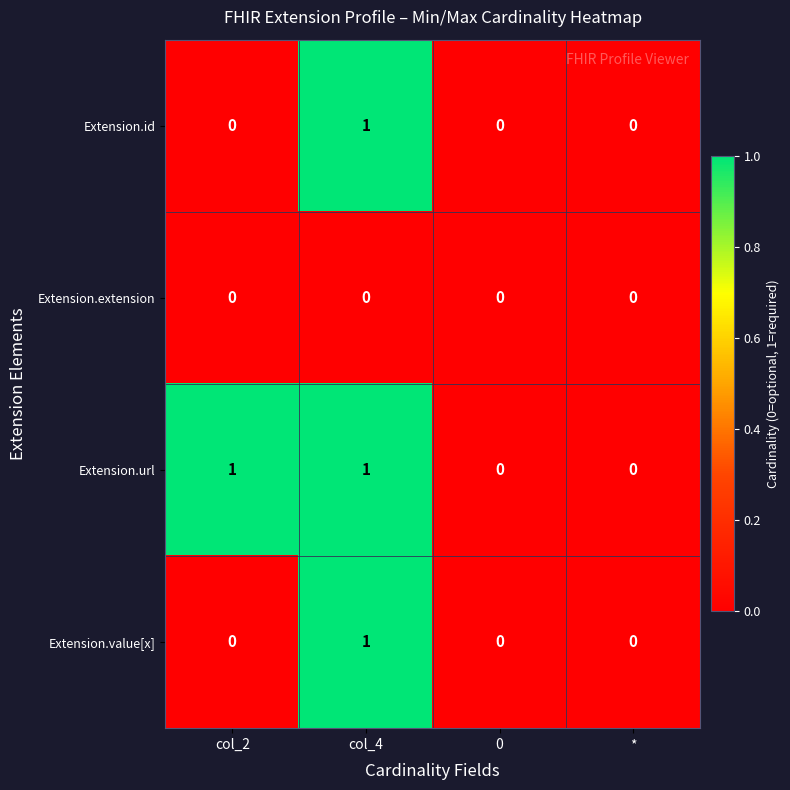

How many Extension.id values are between 0 and 1?

4